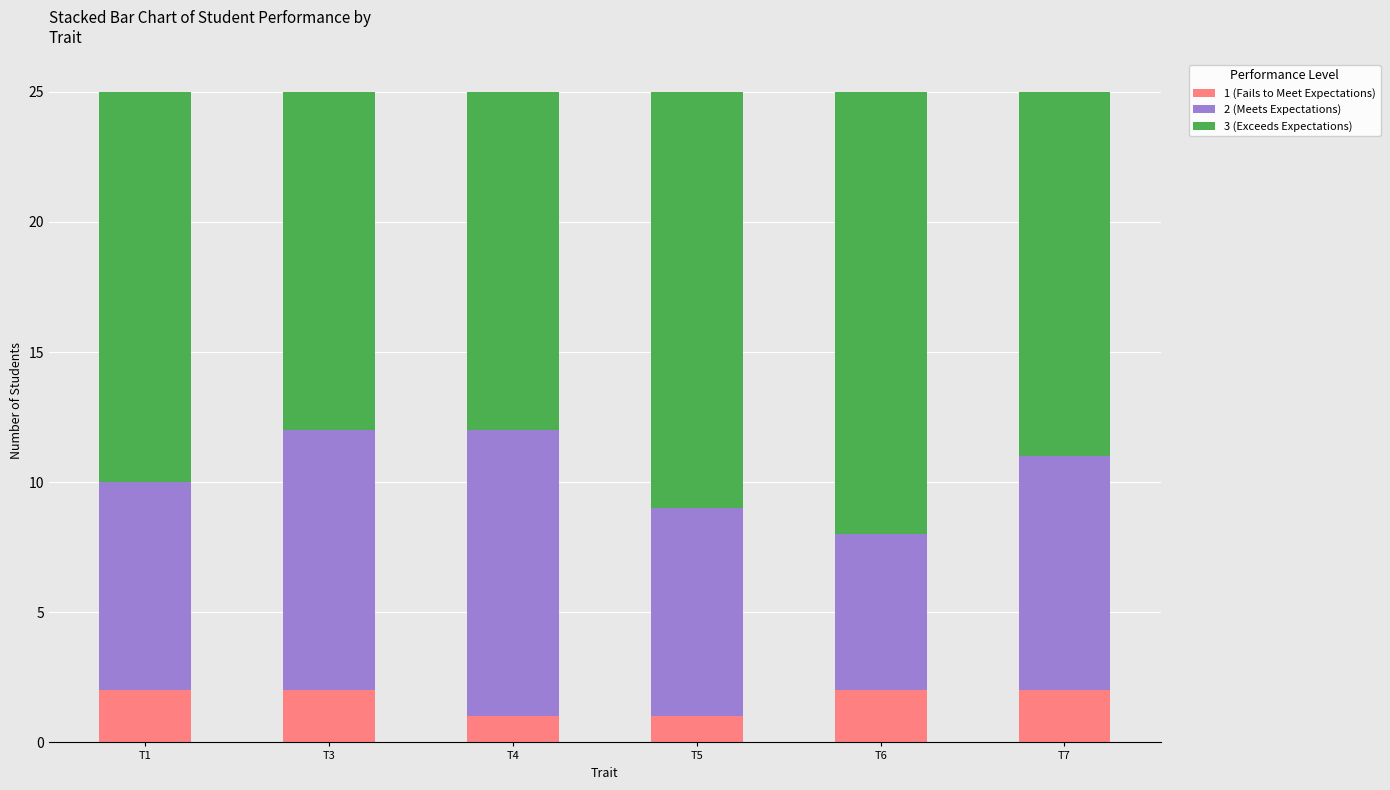

Reading left to right, list the values for the 1 (Fails to Meet Expectations) series.

2	2	1	1	2	2